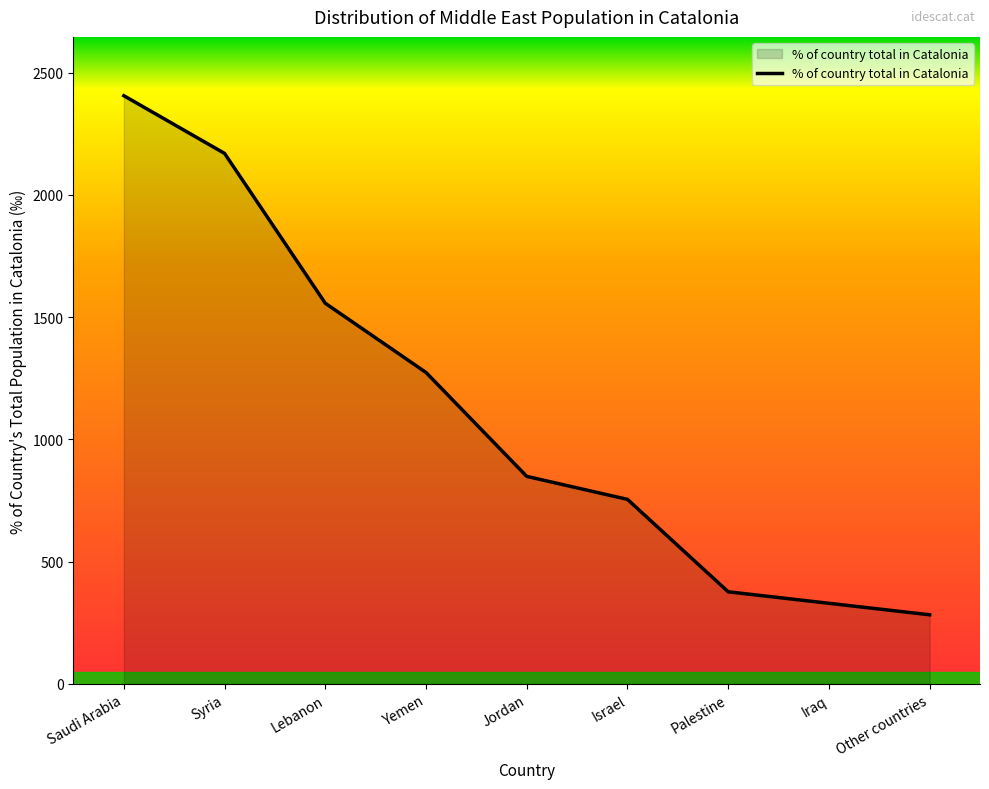

Rank the categories by value from highest to lowest.

Saudi Arabia, Syria, Lebanon, Yemen, Jordan, Israel, Palestine, Iraq, Other countries